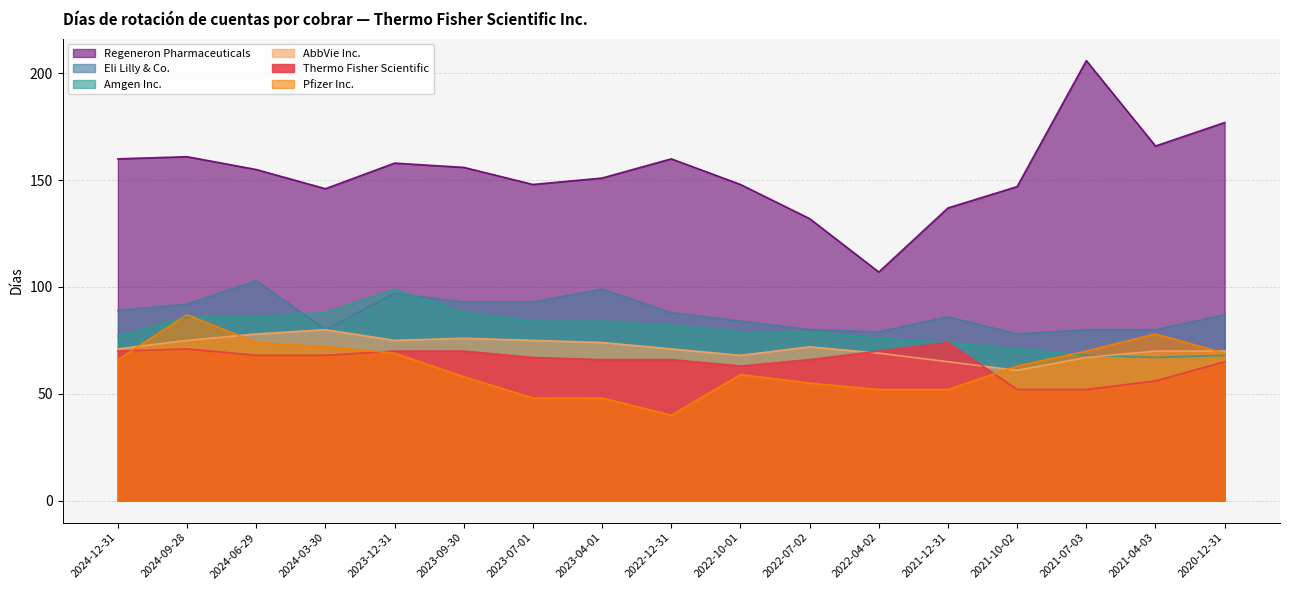

Does the chart display data point markers on the line(s)?

No